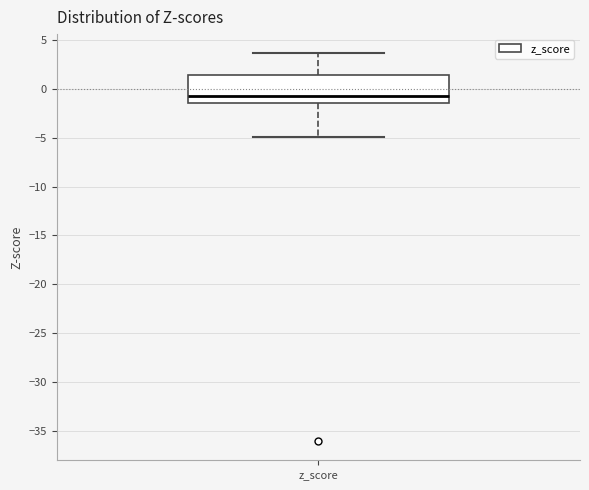

Read this box plot against the y-axis: the position of the median line, the range covered by the box, and the ends of both whiskers. The values are not printed on the chart, so give them approximately, as read against the axis.

median -0.5, box -1.5 to 1.5, whiskers -5.0 to 3.5